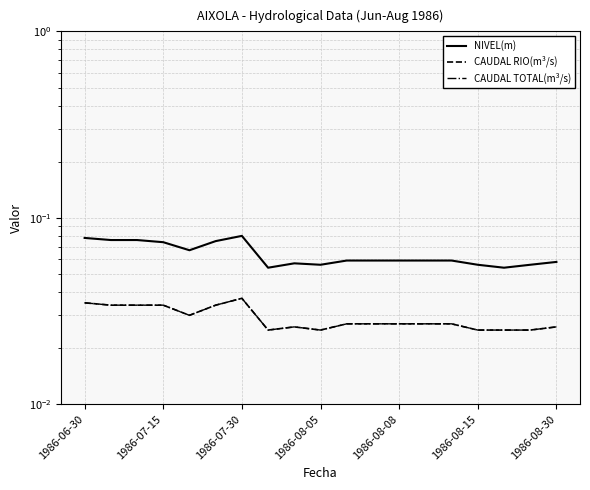

Which has a higher value, 1986-06-30 or 17?

1986-06-30